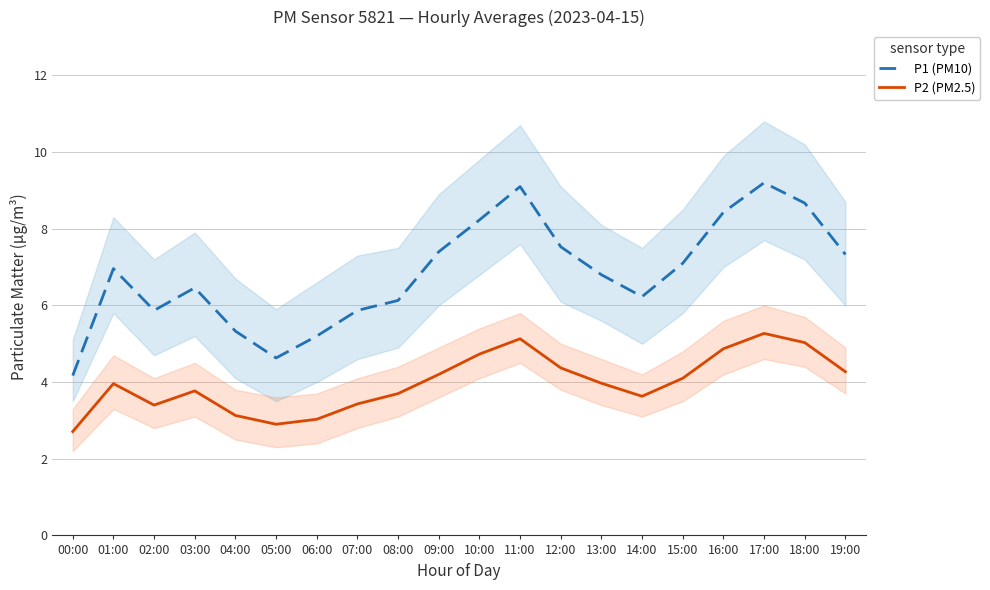

At which category does P2 (PM2.5) reach its first local peak?

01:00